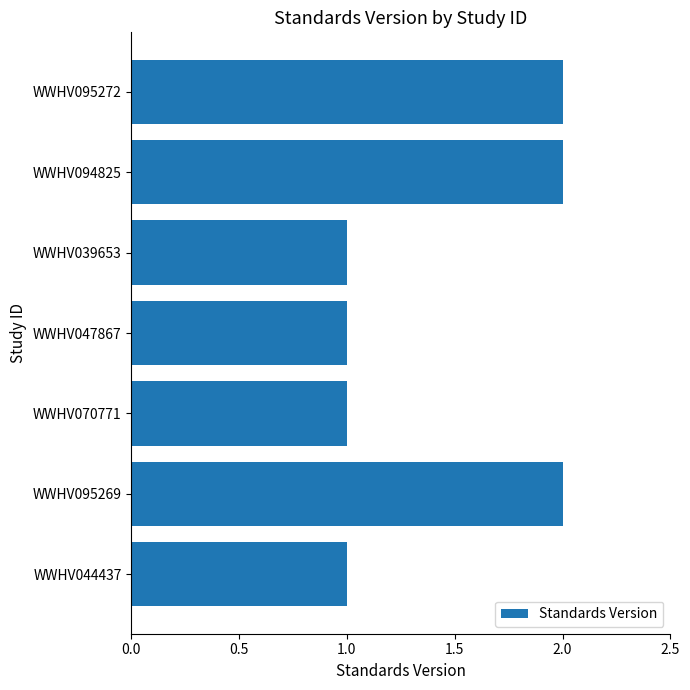

The chart shows a value of 3 at WWHV095269. True or false?

False